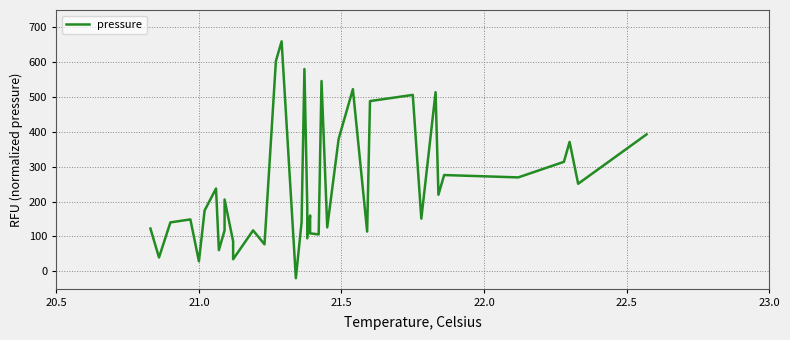

What position from the right is 20.5?

39